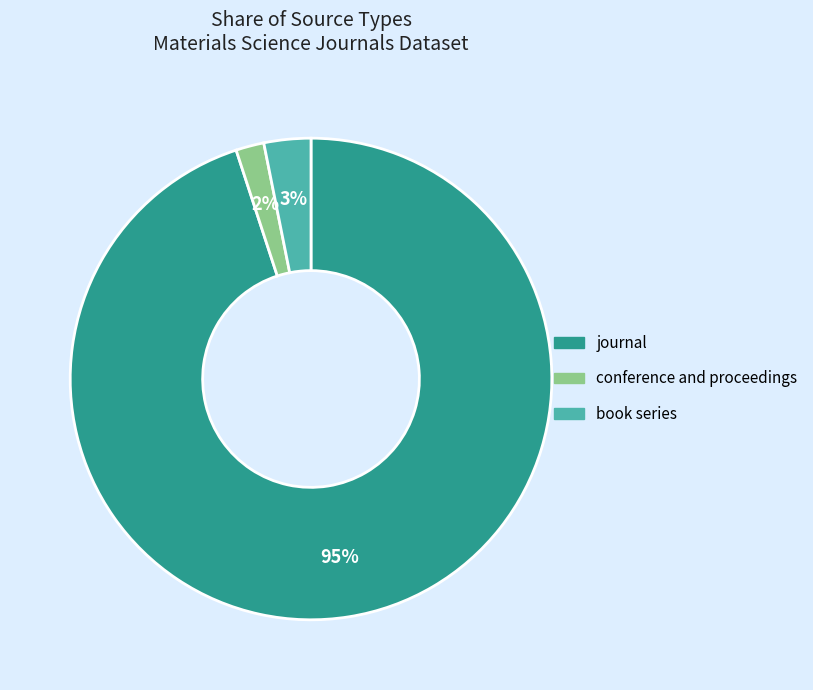

What is the largest slice in the pie chart?

journal